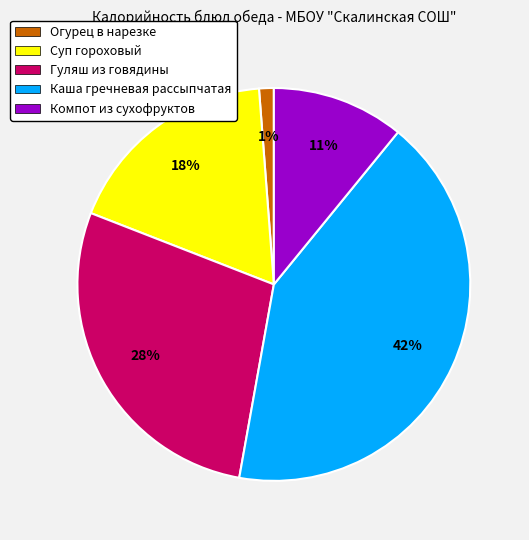

How many segments does this pie chart have?

5